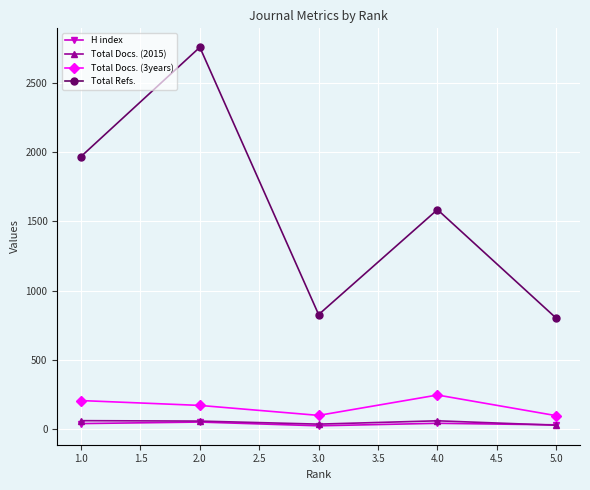

Read the H index value at 1.0.

42